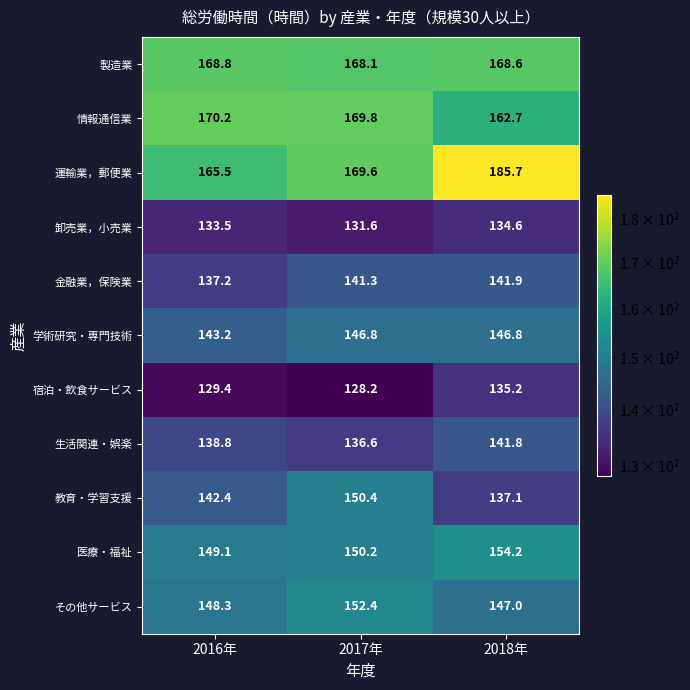

At how many categories does at least one series exceed 130?

3